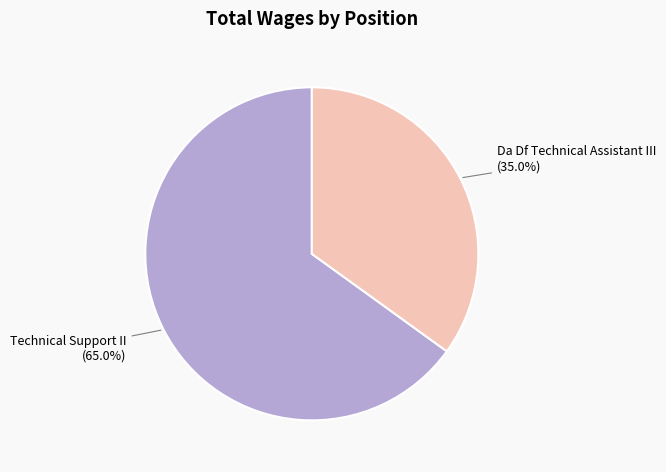

Is there any slice that represents more than half of the pie?

Yes